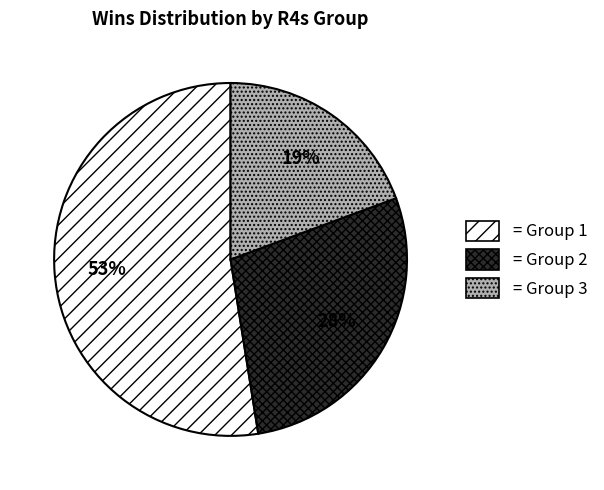

To the nearest percent, what is the average slice percentage?

33%